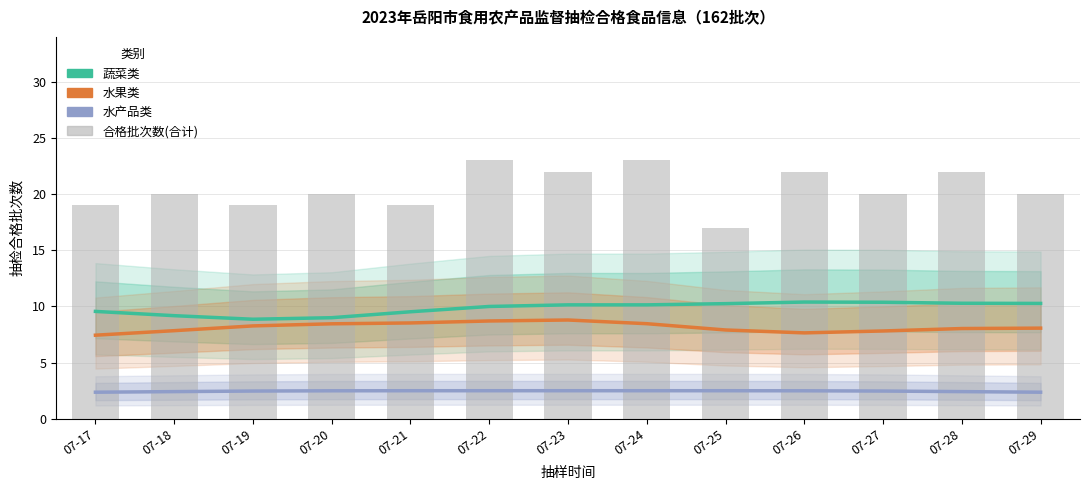

What is the difference between the highest and lowest values at 07-26?

19.5